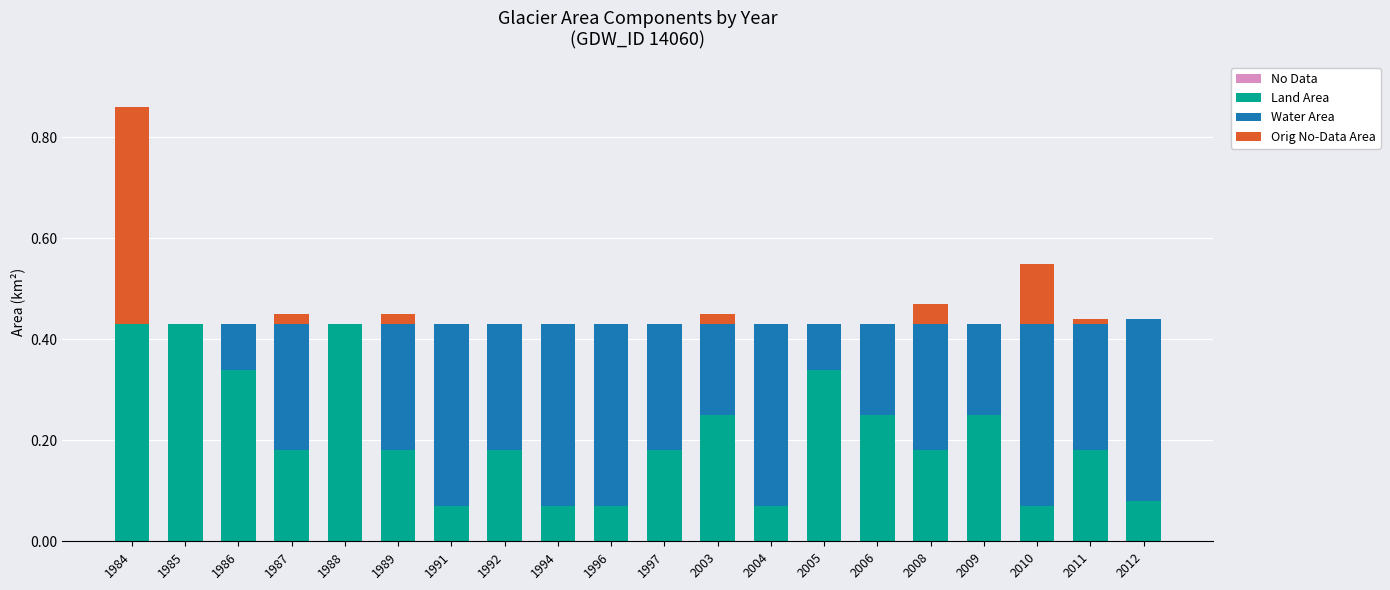

What is the sum of the Land Area values at 2009 and 2005?

0.6